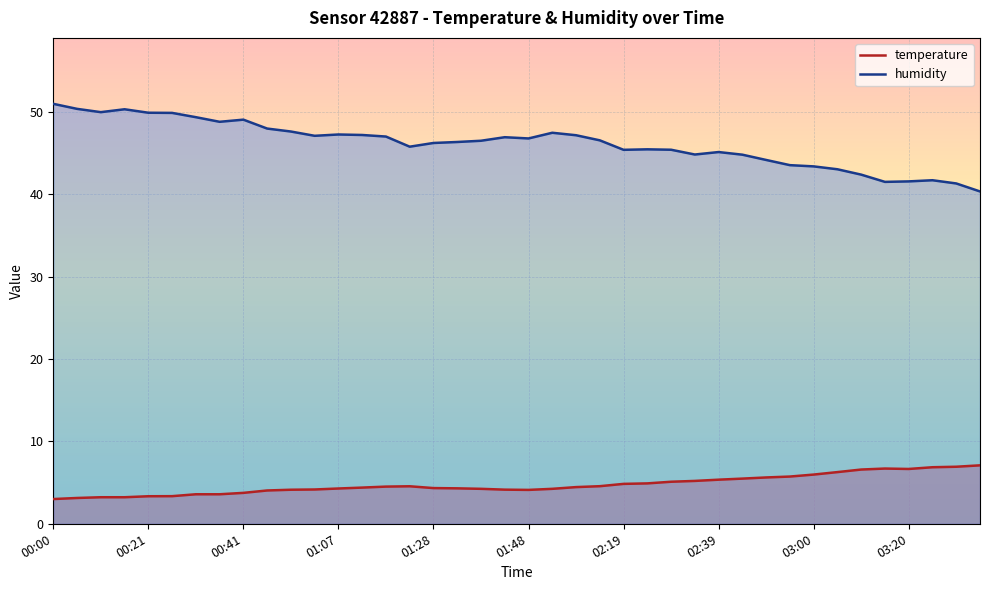

What is the smallest value displayed?

3.0